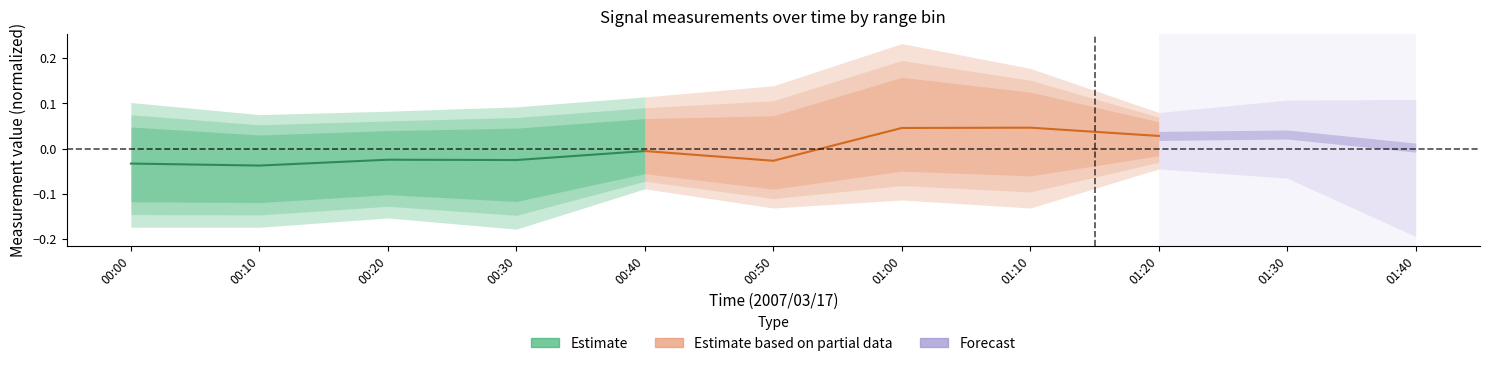

How many values in Estimate based on partial data are below zero?

2